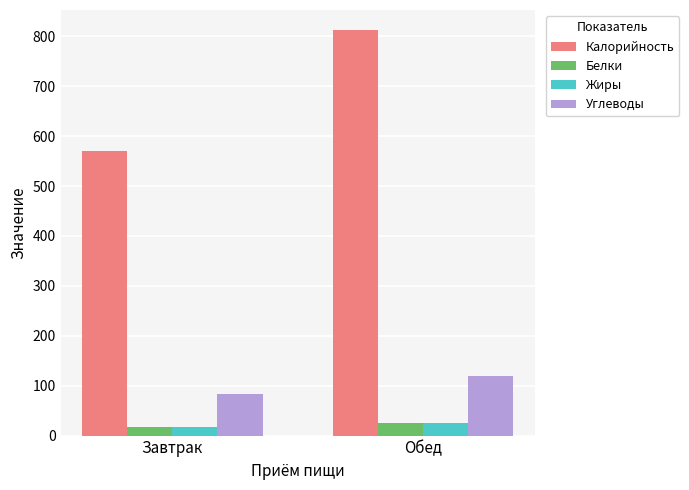

List the labels in order of Углеводы value, smallest first.

Завтрак, Обед